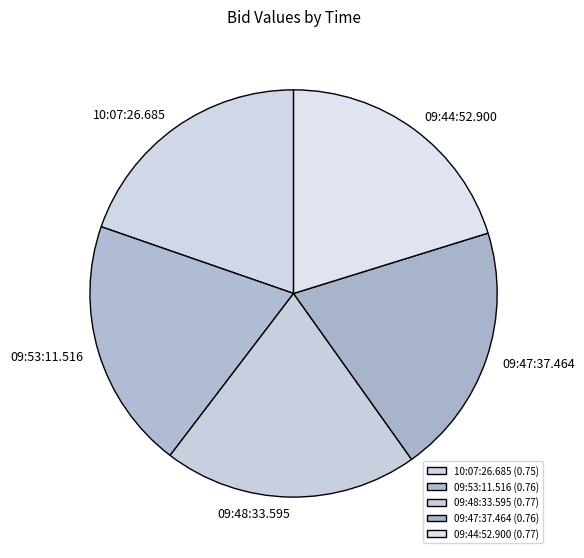

How many segments does this pie chart have?

5